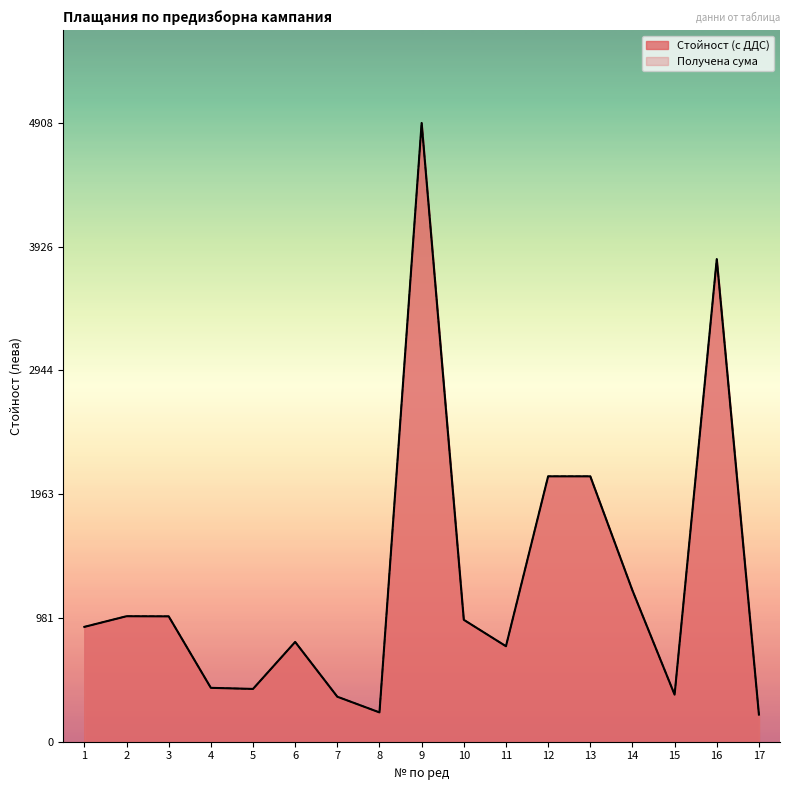

The value of Стойност (с ДДС) at 17 is 215.2. True or false?

True